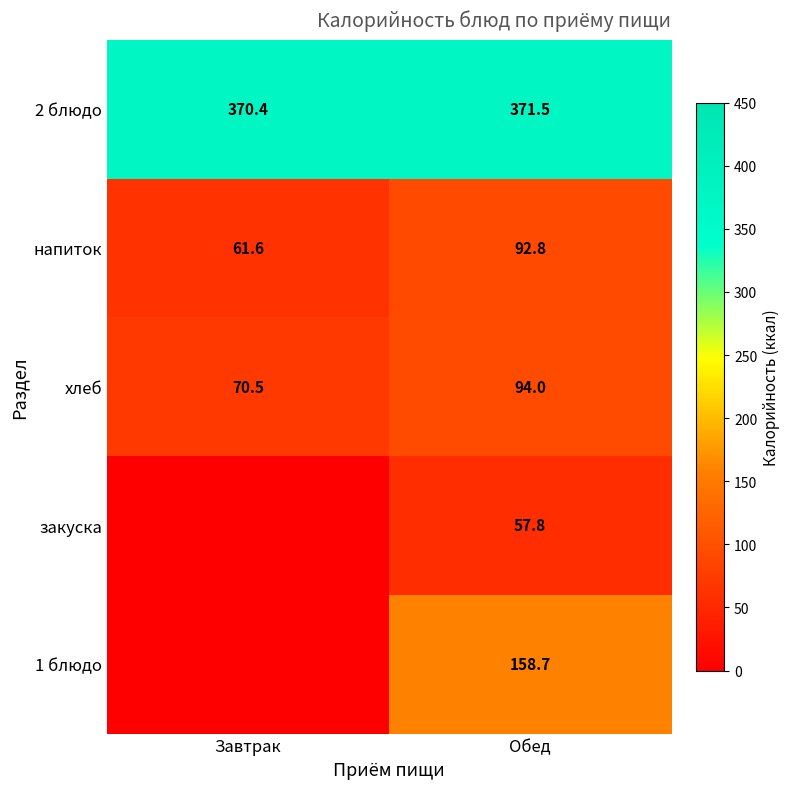

What is the total value across all series at Обед?

774.8